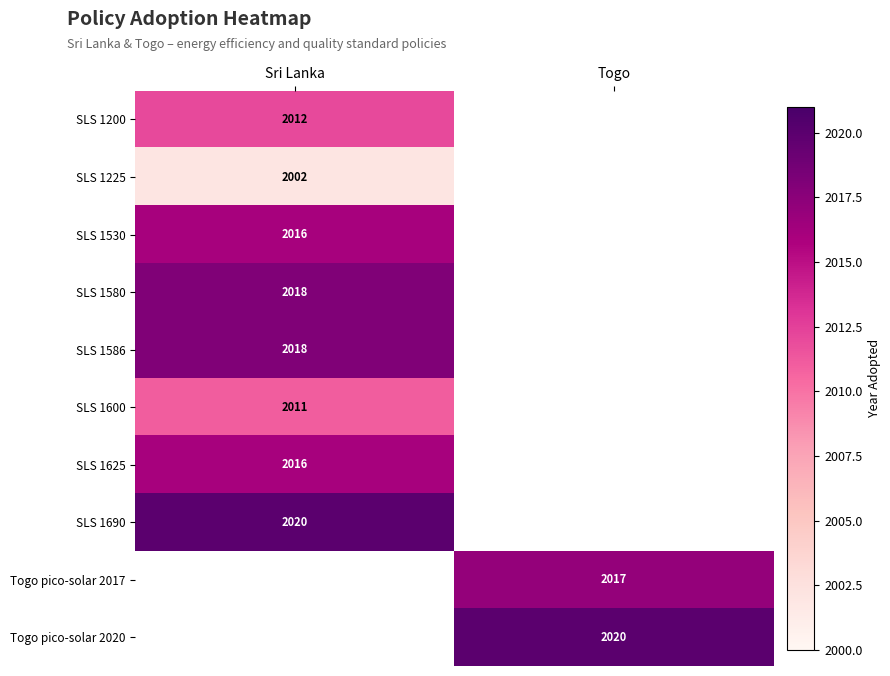

True or false: SLS 1625 has a value of 2016 at Sri Lanka.

True